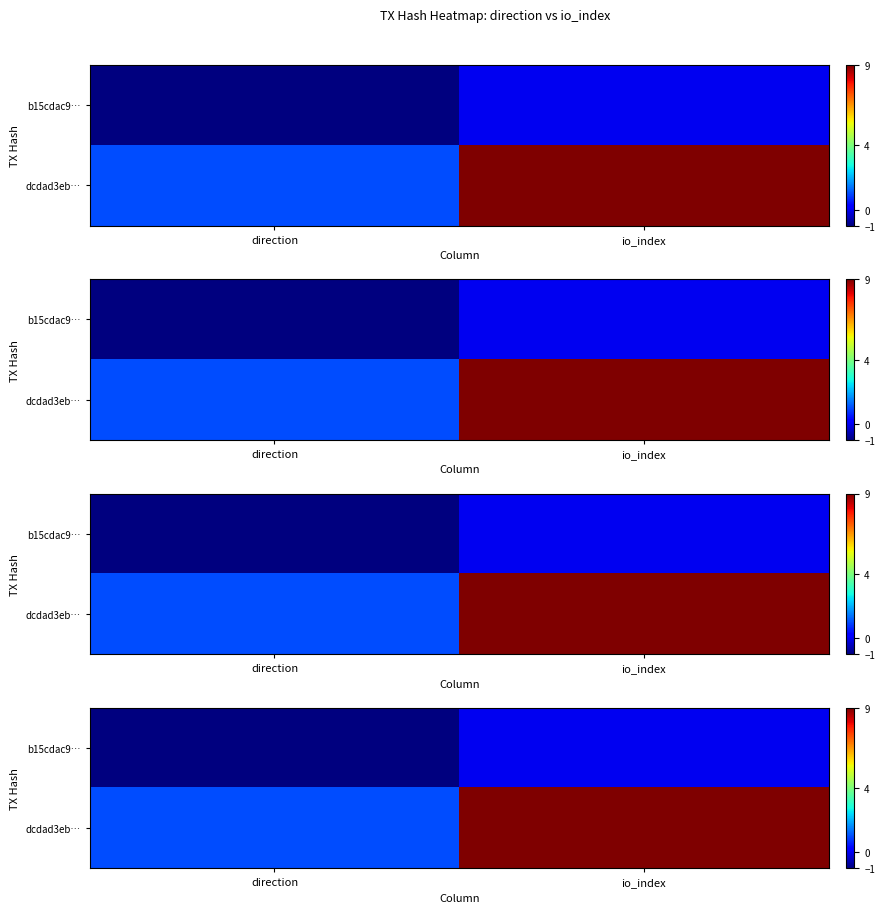

Count the dcdad3eb… values in the range 1 to 9.

2